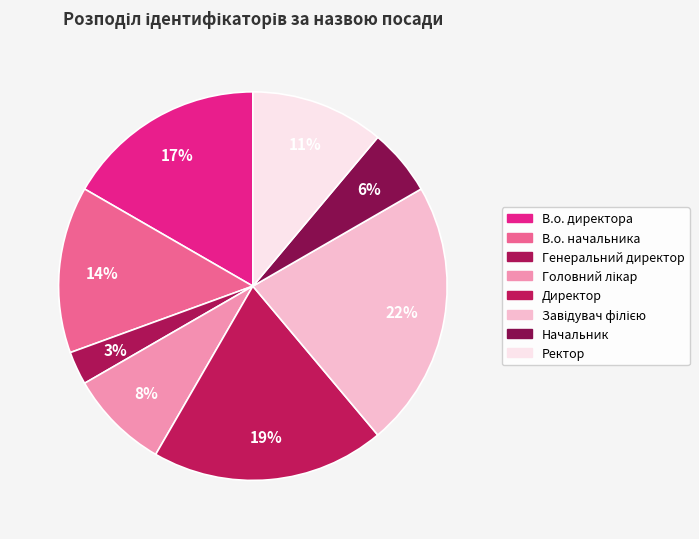

How many slices are in this pie chart?

8